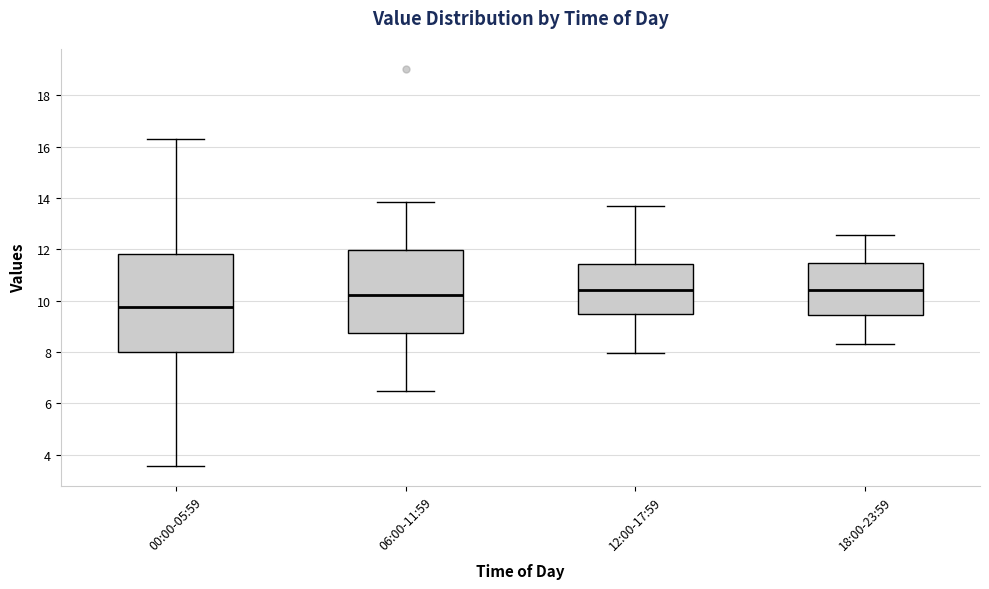

Reading left to right, transcribe this box plot: for each box, give where its median line is, the range the box spans, and where its two whiskers end, as read against the y-axis. The values are not printed on the chart, so give them approximately, as read against the axis.

00:00-05:59: median 9.8, box 8.0 to 11.8, whiskers 3.6 to 16.4
06:00-11:59: median 10.2, box 8.8 to 12.0, whiskers 6.4 to 13.8
12:00-17:59: median 10.4, box 9.6 to 11.4, whiskers 8.0 to 13.8
18:00-23:59: median 10.4, box 9.4 to 11.4, whiskers 8.4 to 12.6